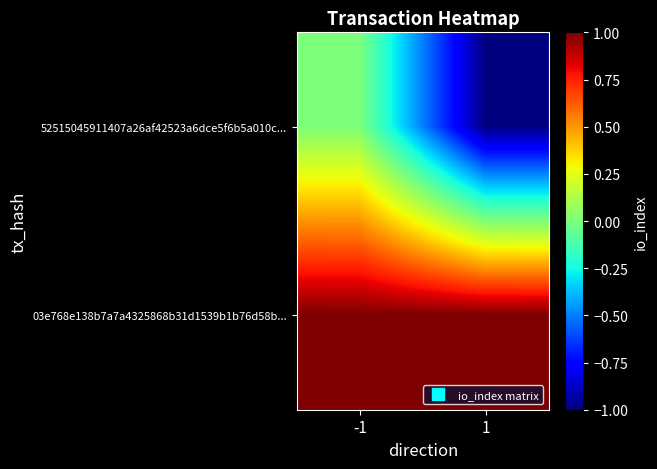

List the series in order of their overall mean, highest first.

03e768e138b7a7a4325868b31d1539b1b76d58b..., 52515045911407a26af42523a6dce5f6b5a010c...